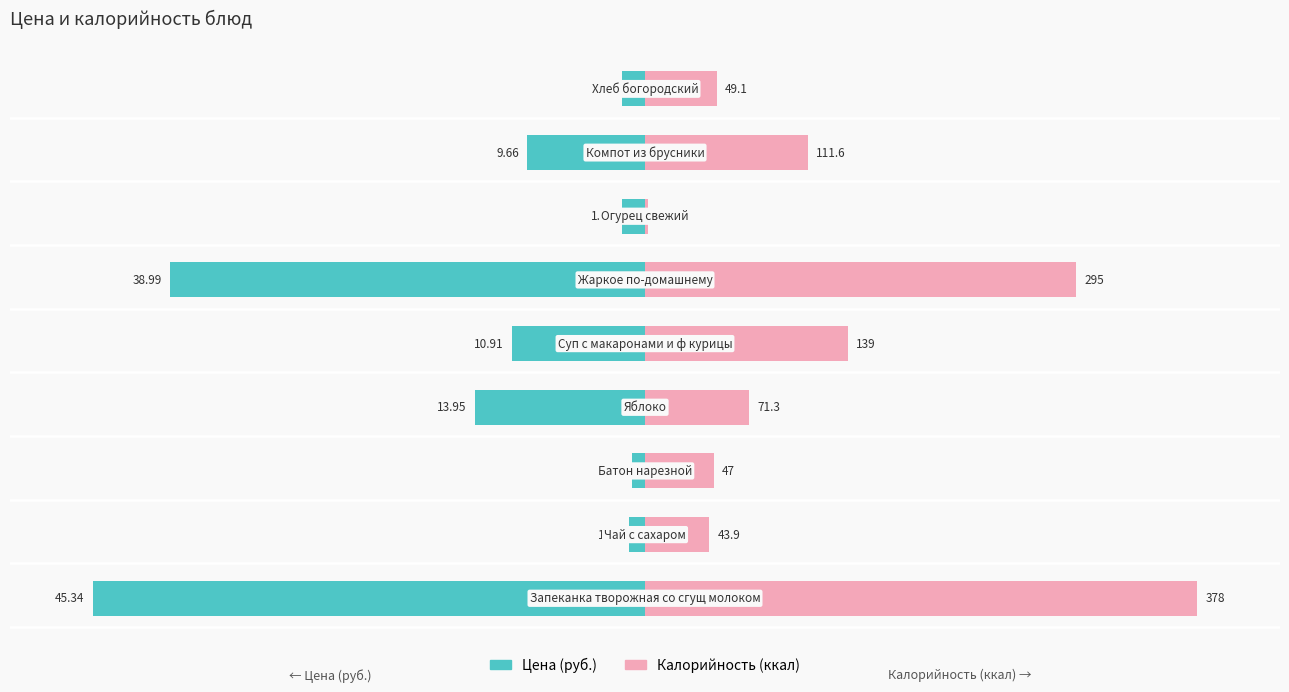

Are the bars horizontal?

Yes